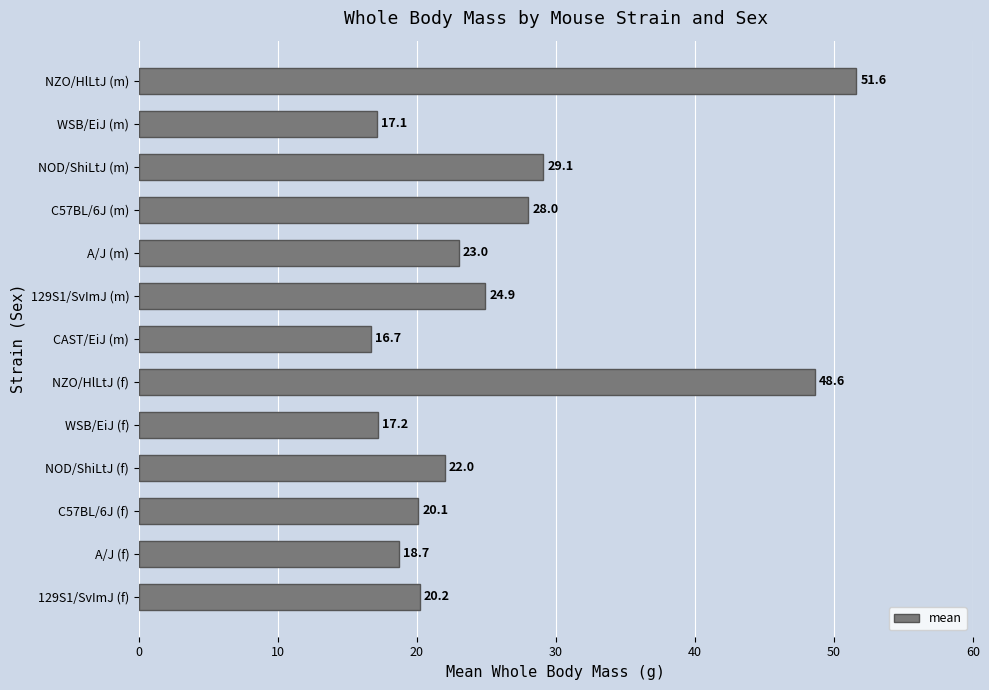

What is the average value?

25.9